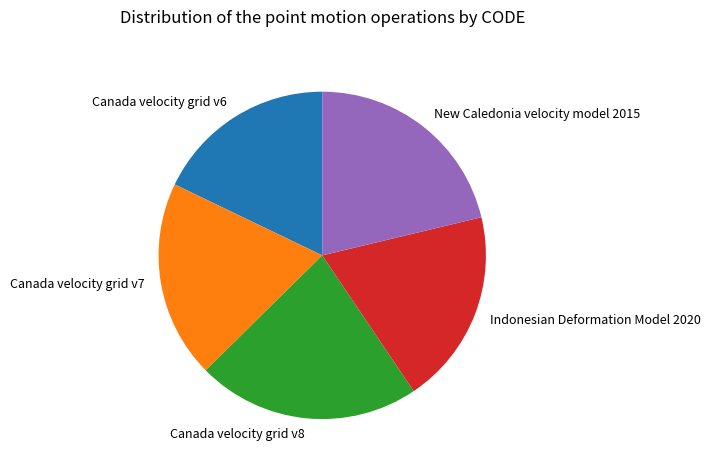

Combined, do Canada velocity grid v6 and Canada velocity grid v7 account for over 50%?

No